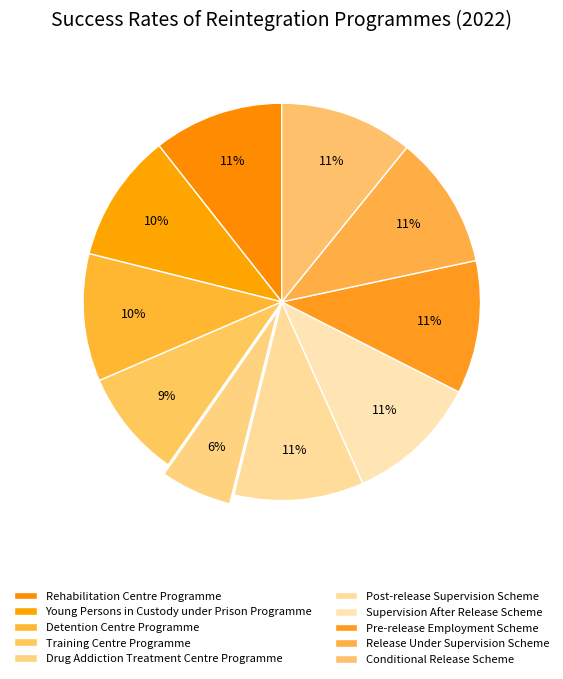

How many segments does this pie chart have?

10